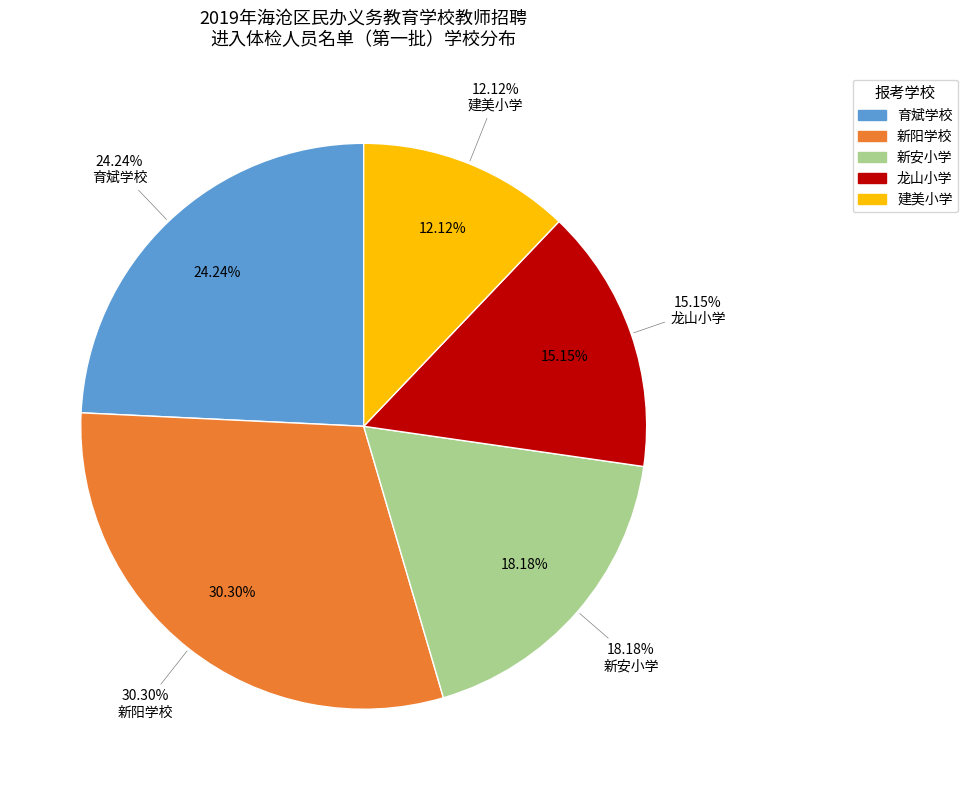

What percentage do 龙山小学 and 建美小学 together represent?

27.3%